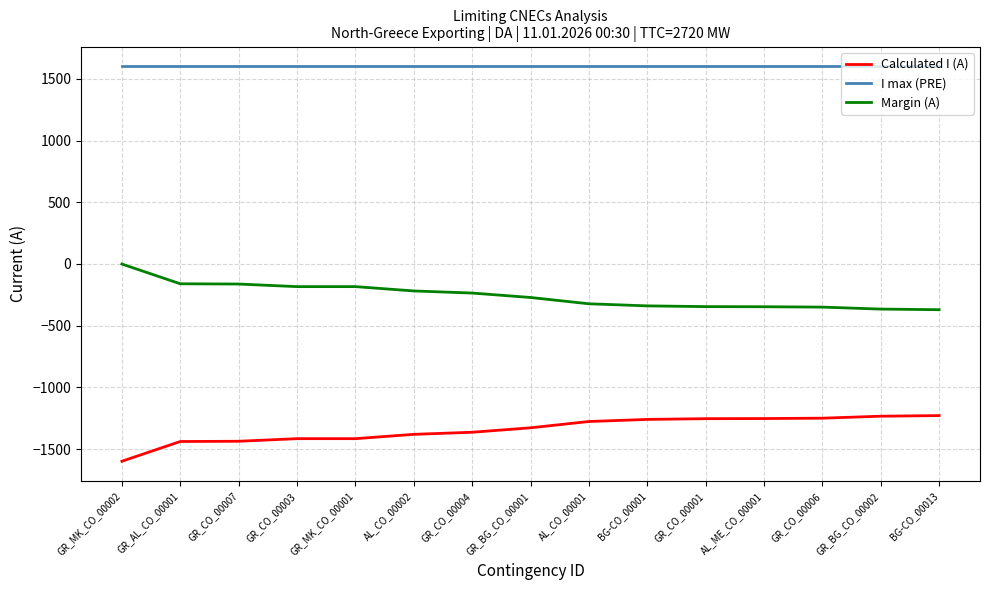

At which category does the chart reach its minimum across all series?

GR_MK_CO_00002